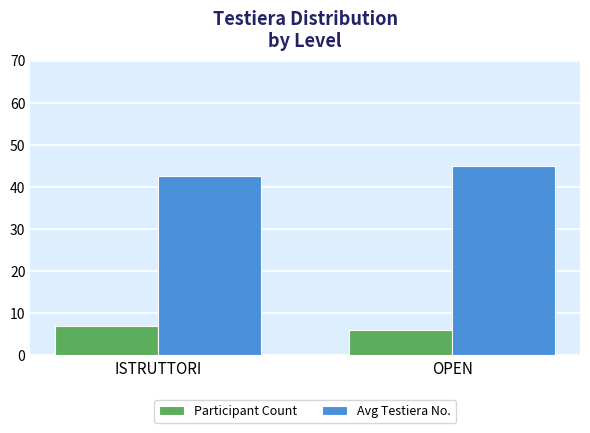

The Participant Count series shows 9.9 at OPEN. True or false?

False